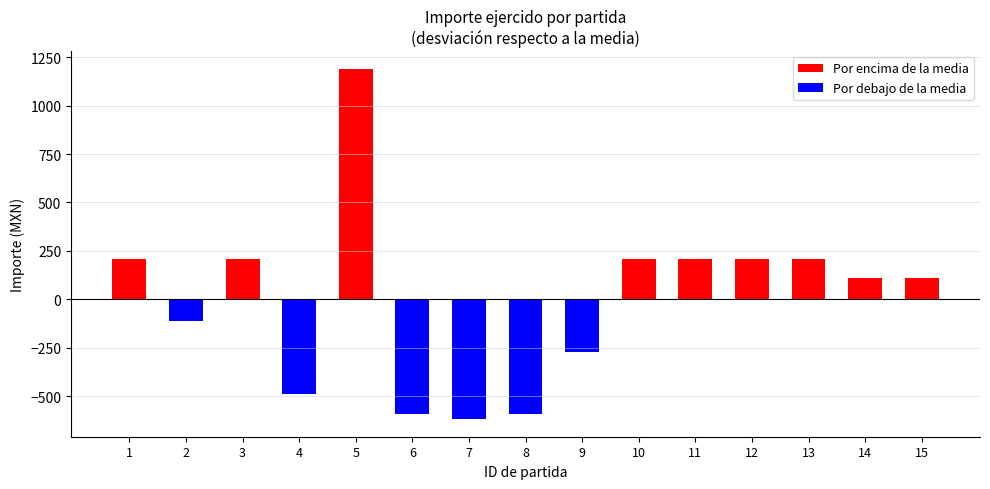

What is the maximum value for Por encima de la media?

1190.3